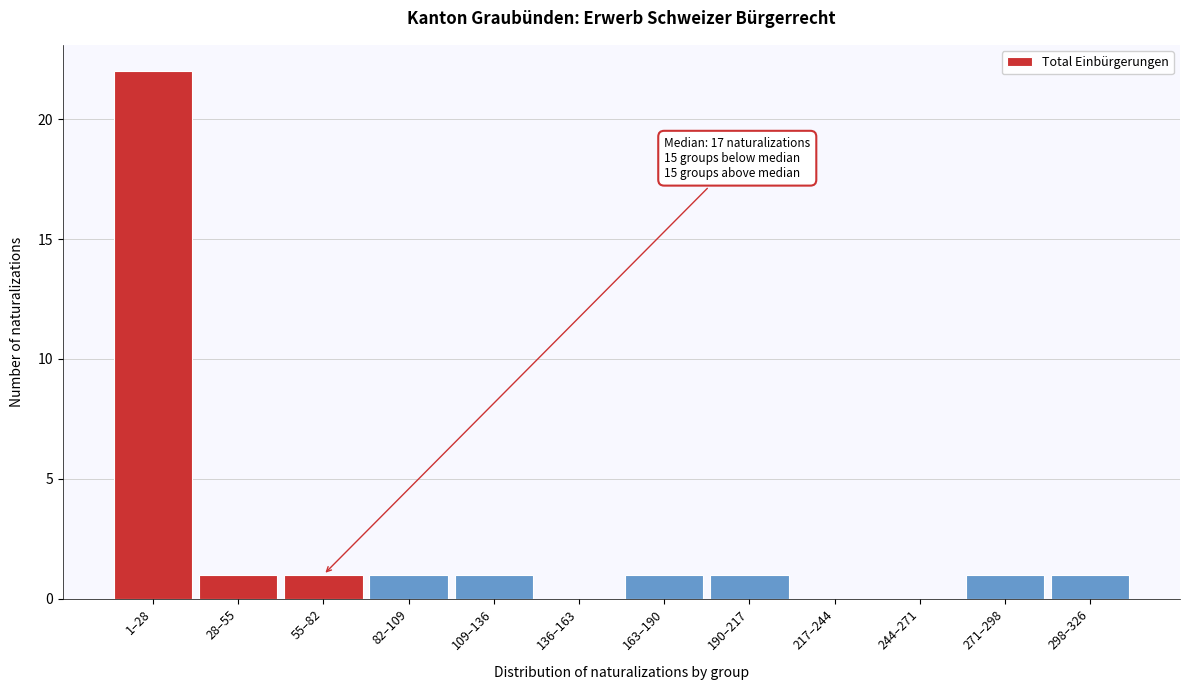

Reading left to right, what are all the values shown in this chart?

1–28=22	28–55=1	55–82=1	82–109=1	109–136=1	136–163=0	163–190=1	190–217=1	217–244=0	244–271=0	271–298=1	298–326=1